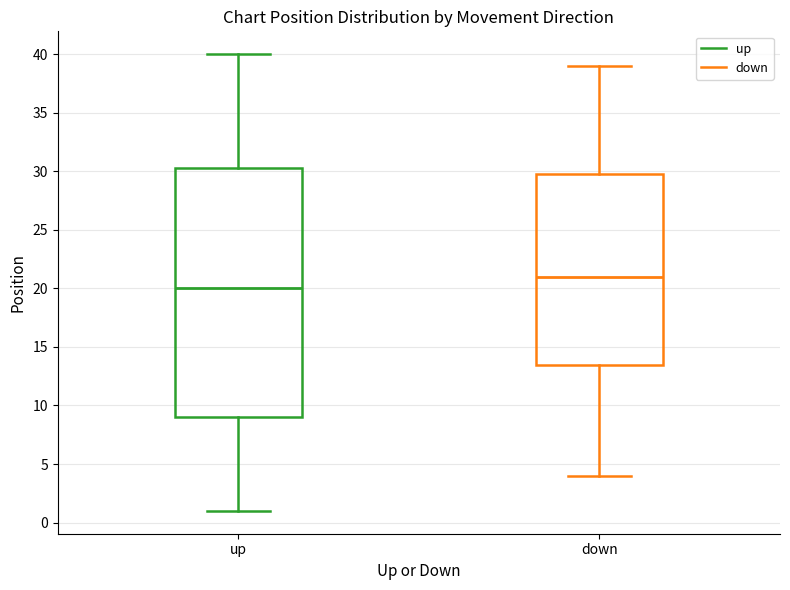

Which box has the highest median line?

down